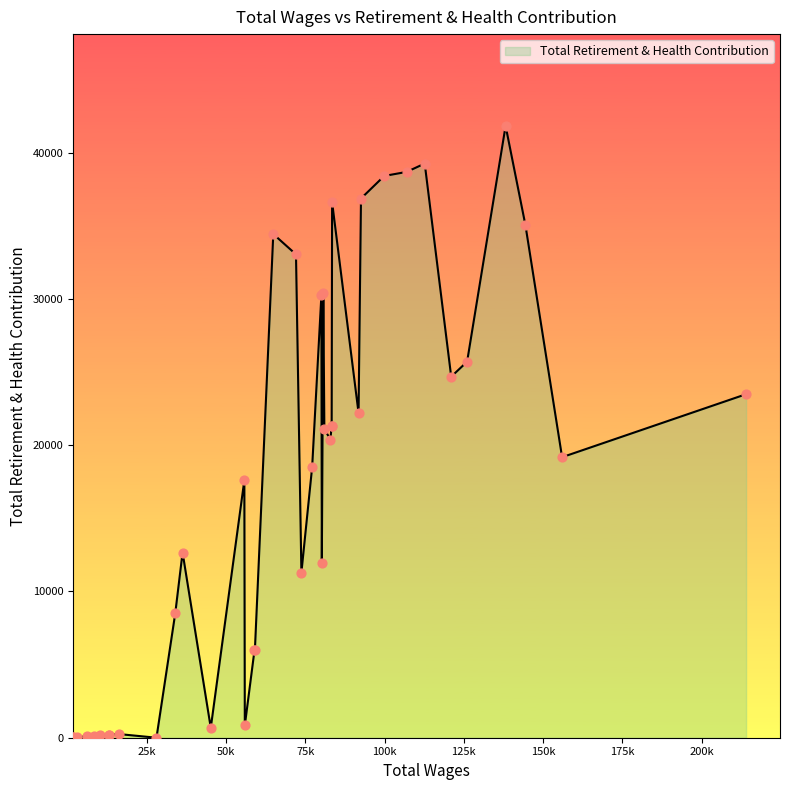

What is the maximum value shown in the chart?

41838